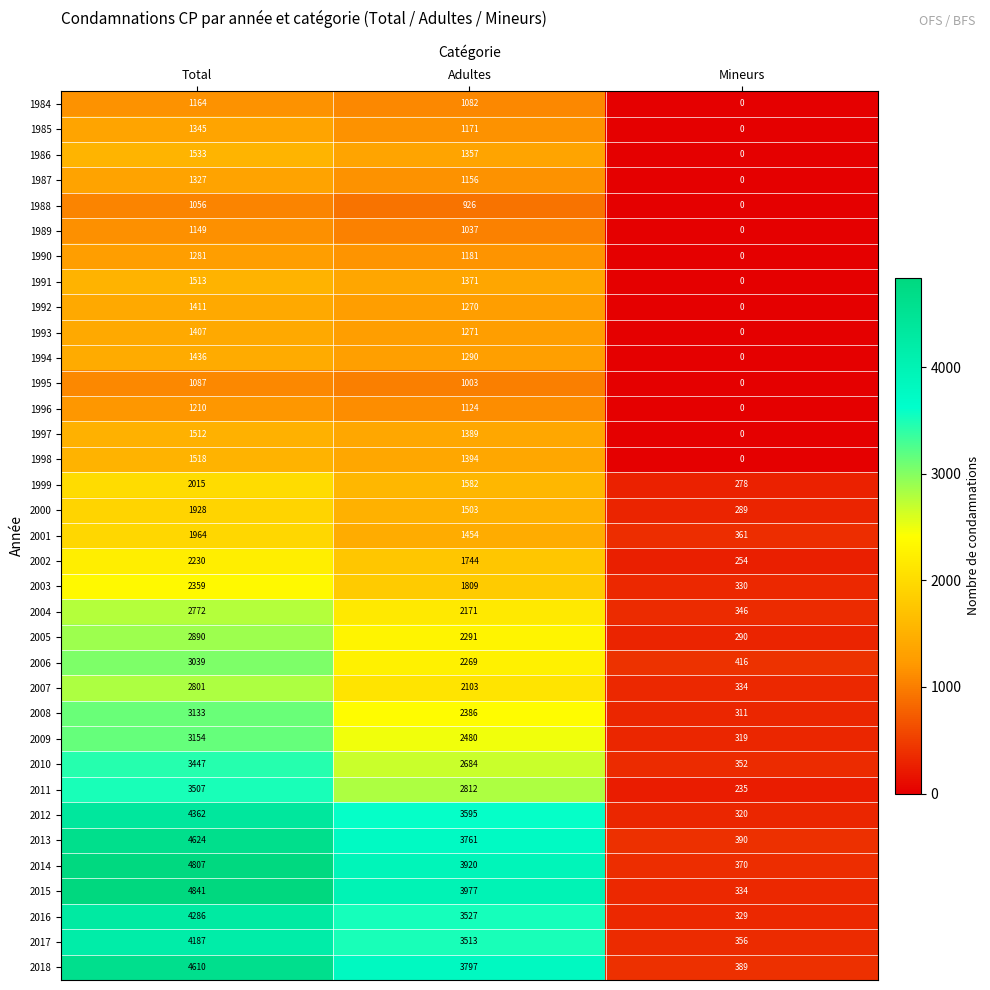

What is the greatest value displayed?

4841